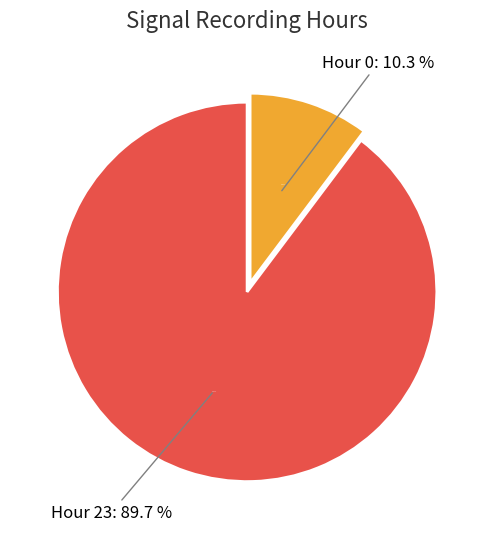

To the nearest percent, what is the difference between the Hour 23 and Hour 0 slice percentages?

79%